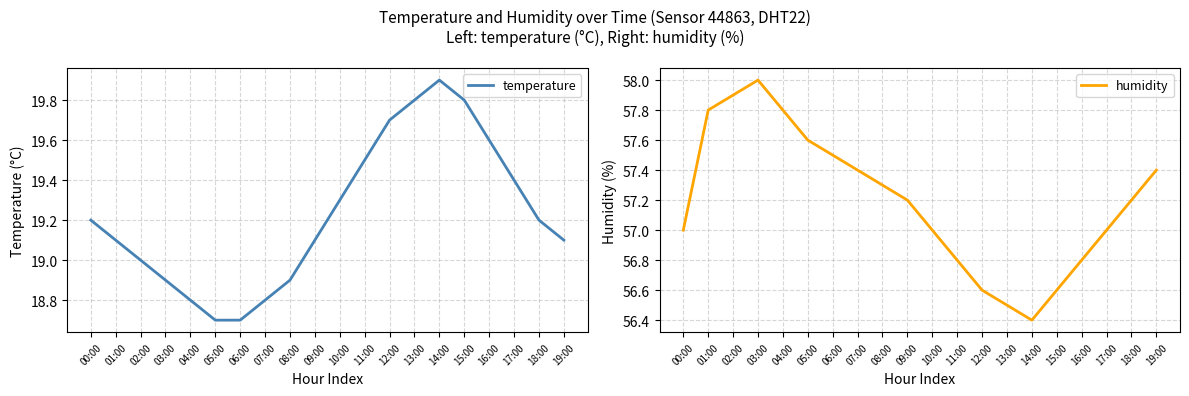

Reading left to right, what are all the values shown in this chart?

temperature: 00:00=19.2	01:00=19.1	02:00=19.0	03:00=18.9	04:00=18.8	05:00=18.7	06:00=18.7	07:00=18.8	08:00=18.9	09:00=19.1	10:00=19.3	11:00=19.5	12:00=19.7	13:00=19.8	14:00=19.9	15:00=19.8	16:00=19.6	17:00=19.4	18:00=19.2	19:00=19.1
humidity: 00:00=57.0	01:00=57.8	02:00=57.9	03:00=58.0	04:00=57.8	05:00=57.6	06:00=57.5	07:00=57.4	08:00=57.3	09:00=57.2	10:00=57.0	11:00=56.8	12:00=56.6	13:00=56.5	14:00=56.4	15:00=56.6	16:00=56.8	17:00=57.0	18:00=57.2	19:00=57.4